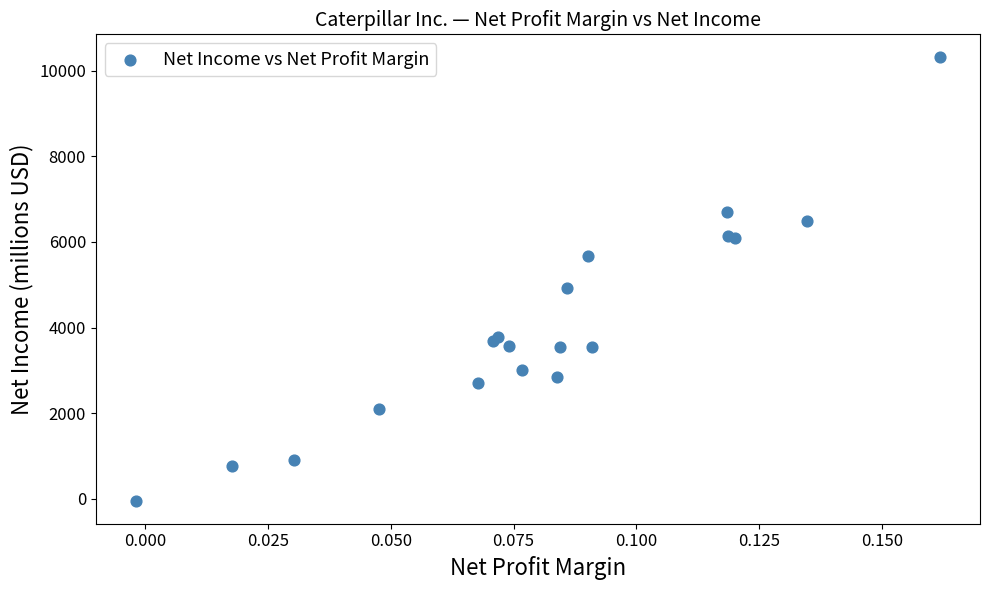

What Y value in the scatter plot is closest to 5134?

4928